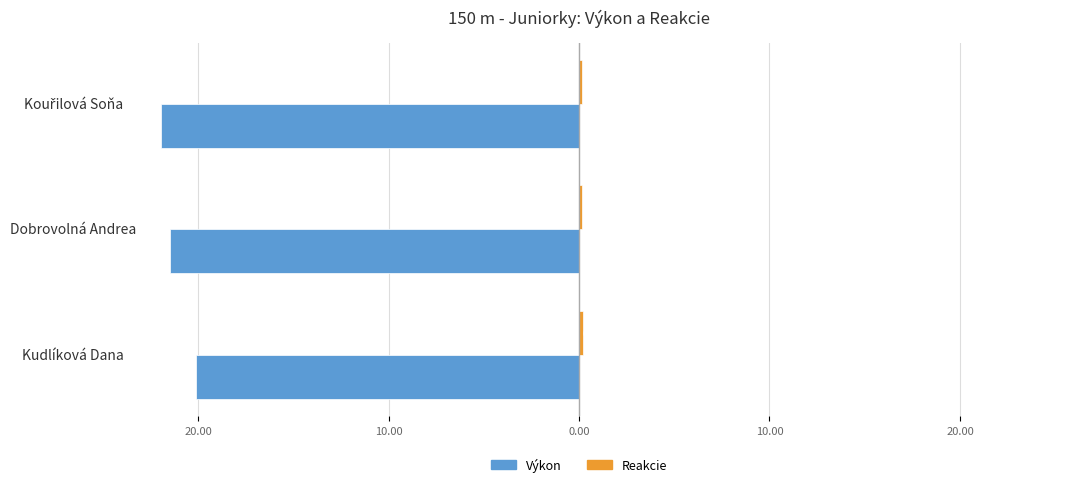

Rank the series by their average value, from lowest to highest.

Výkon, Reakcie